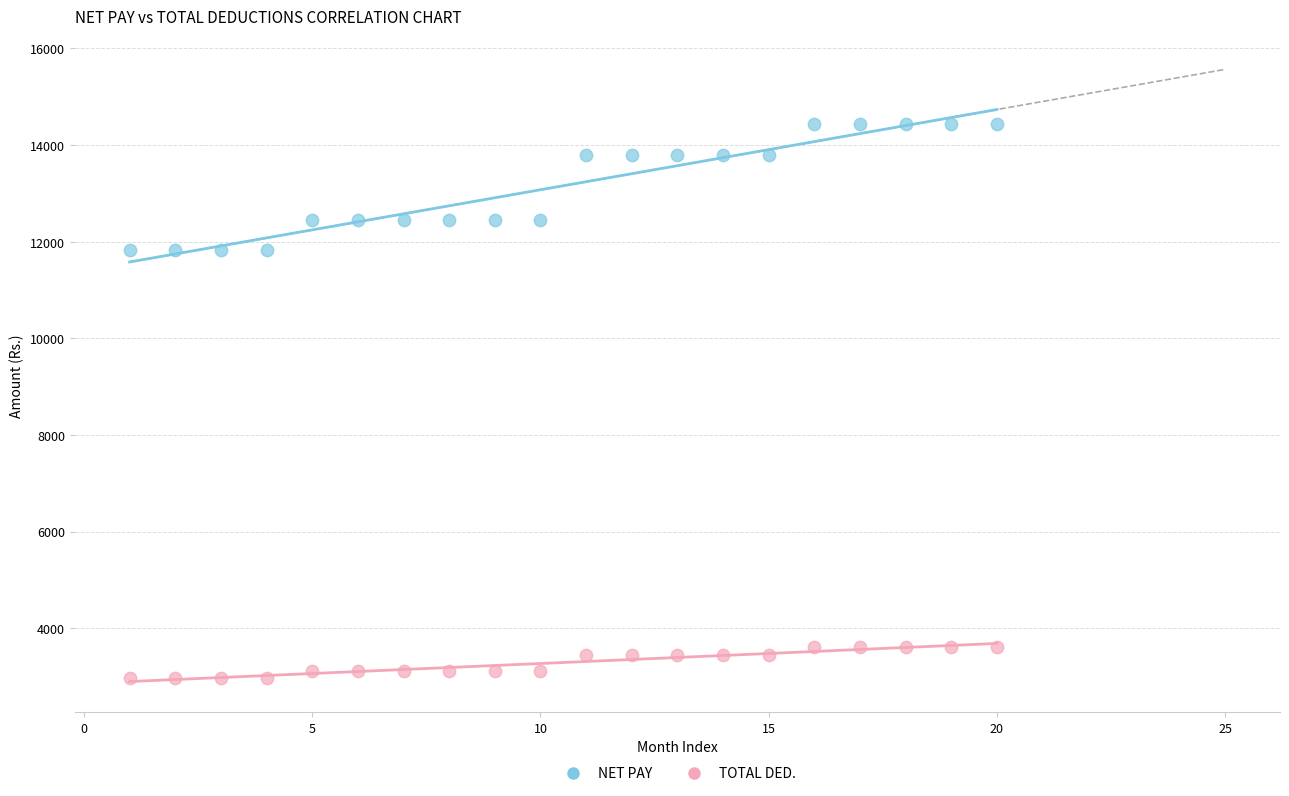

Which series contains the highest Y value?

NET PAY